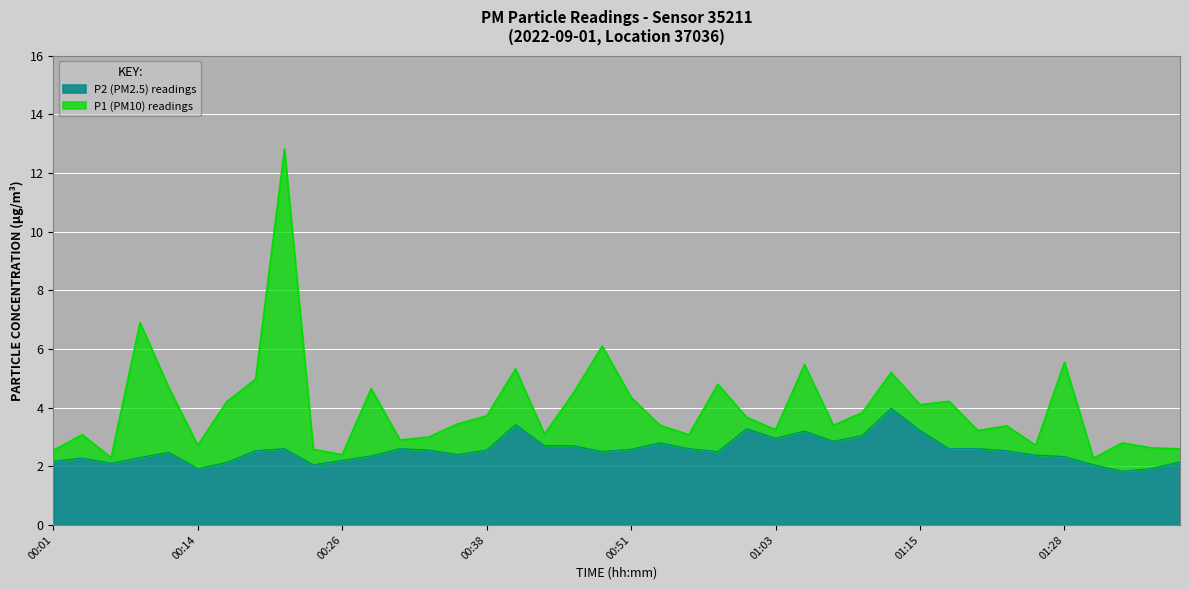

Rank the series at 00:26 from highest to lowest value.

P1, P2